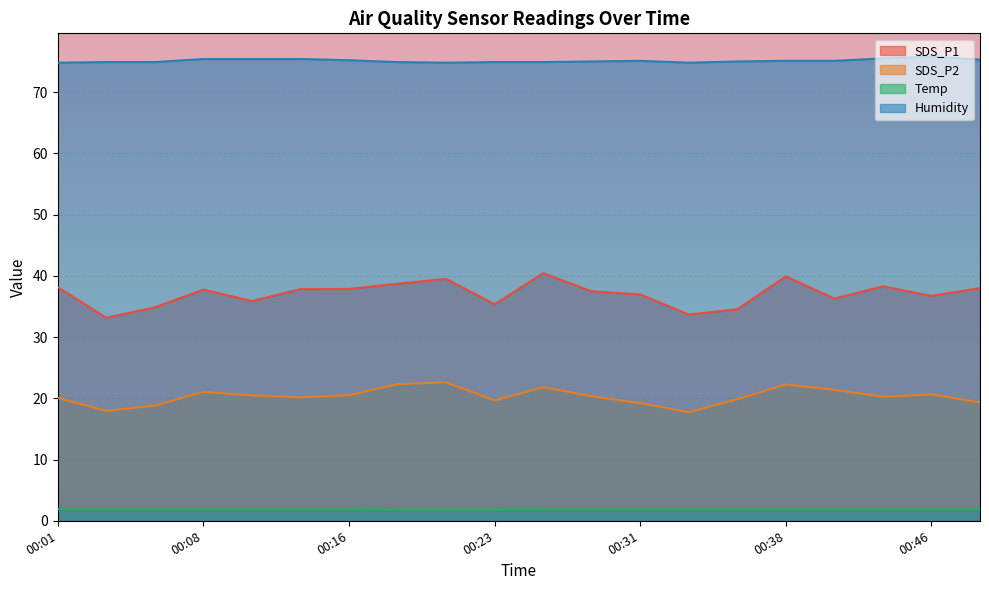

Where is the first local minimum for SDS_P1?

00:03